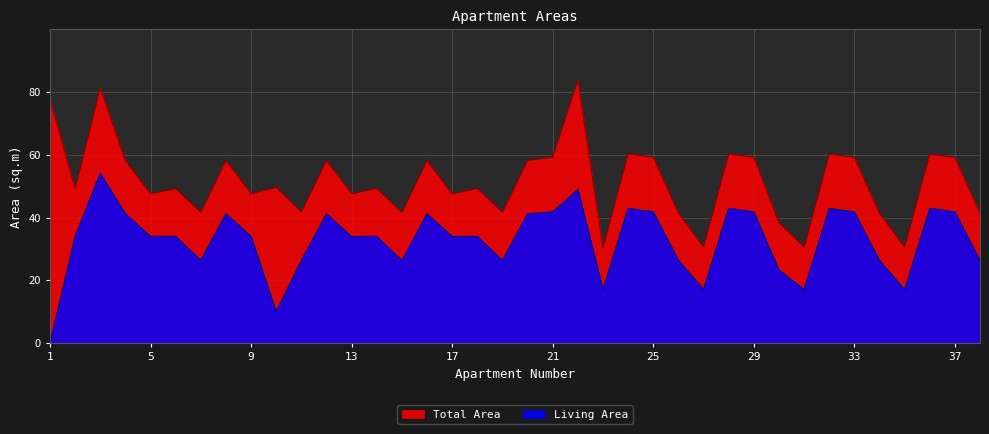

List the labels in order of Living Area value, largest first.

3, 22, 24, 28, 32, 36, 21, 25, 29, 33, 37, 4, 8, 12, 16, 20, 2, 5, 6, 14, 18, 9, 13, 17, 7, 26, 11, 15, 19, 34, 38, 30, 23, 27, 31, 35, 10, 1